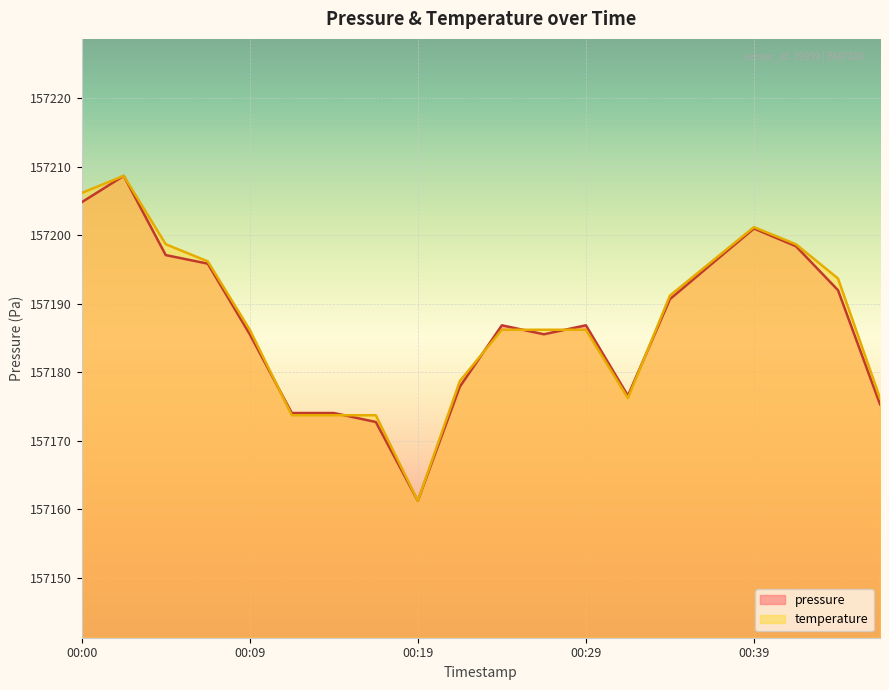

What is the total value across all series at 00:29?

314373.0